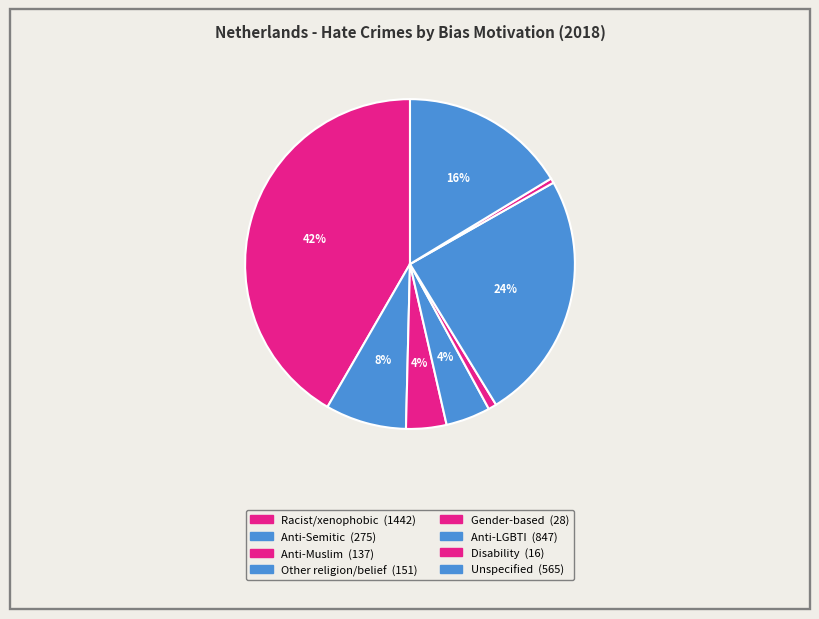

To the nearest percent, what is the difference between the largest and smallest slice percentages?

41%